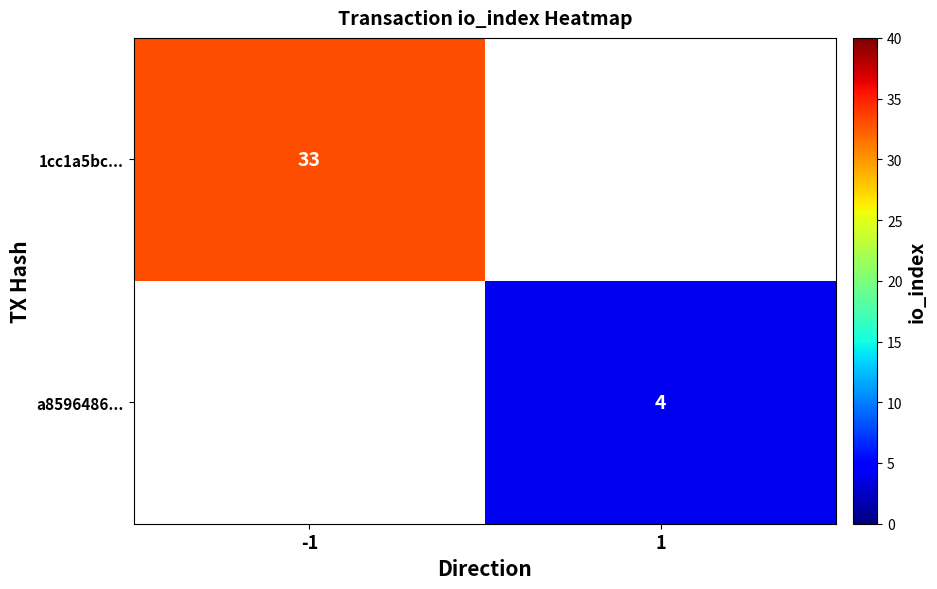

Is it true that 1cc1a5bc... equals 47 at -1?

False